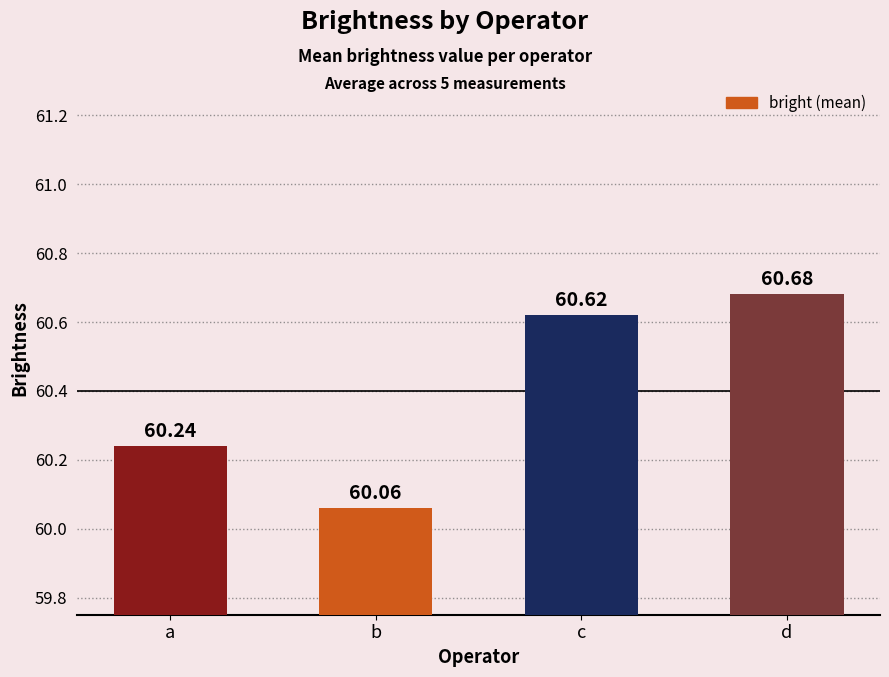

Does the chart contain stacked bars?

No